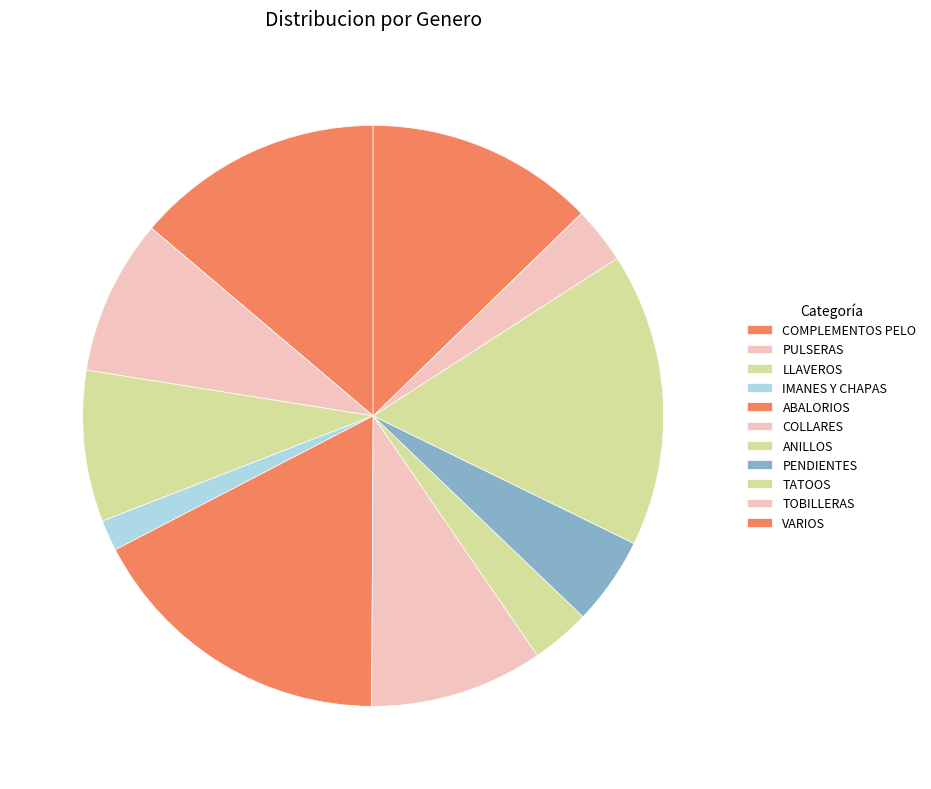

What is the largest slice in the pie chart?

ABALORIOS